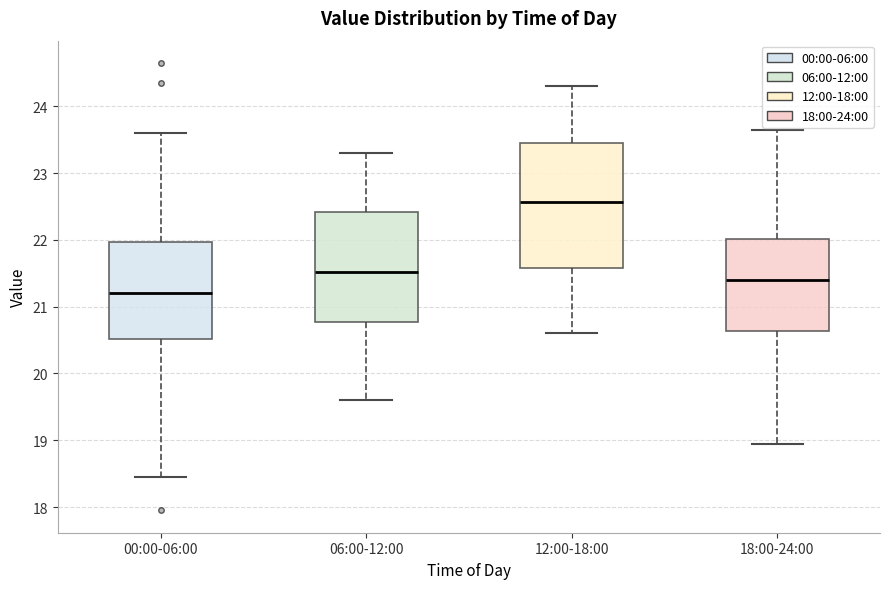

Which box has the lowest median line?

00:00-06:00